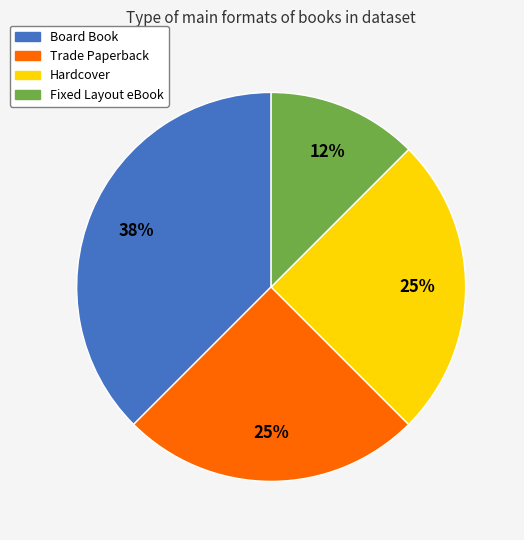

How many slices are in this pie chart?

4